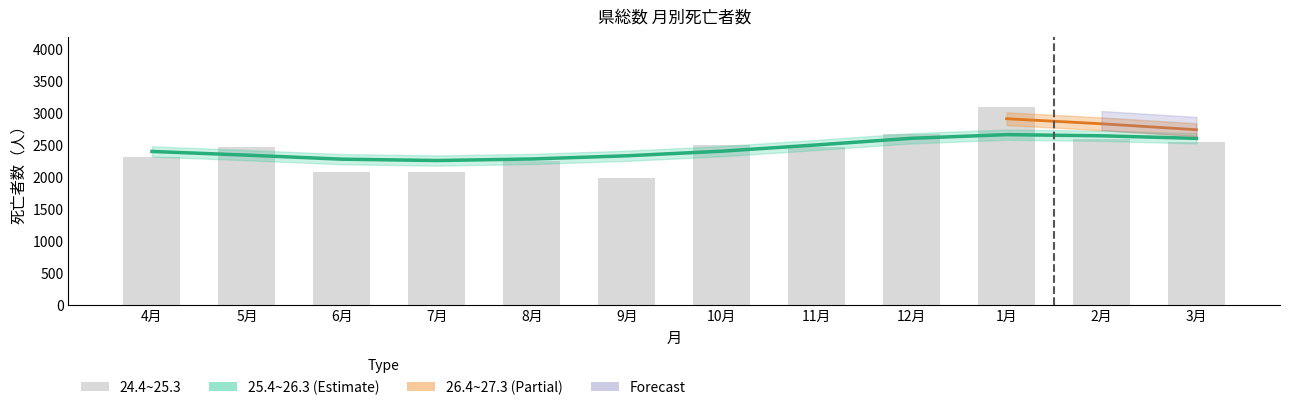

How many data points are above 2478?

5